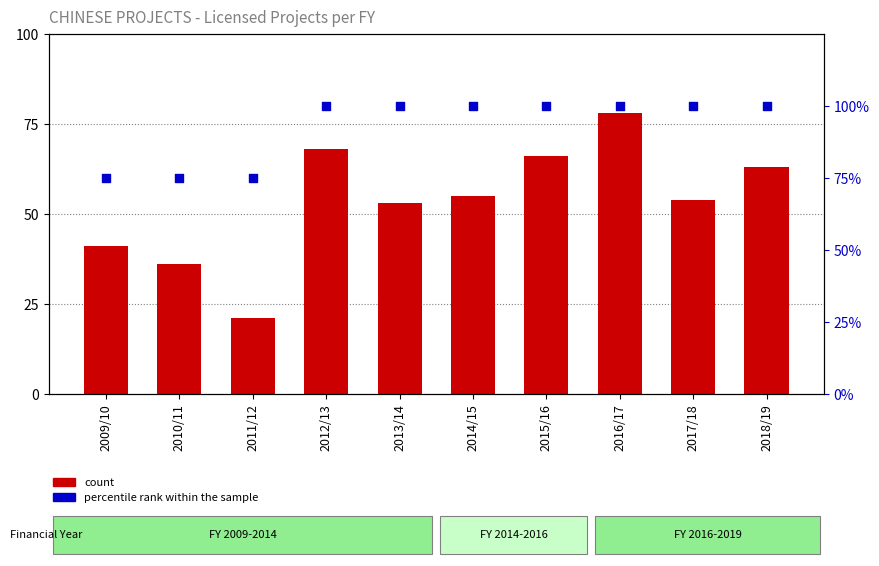

Which series has the largest total across all categories?

percentile rank within the sample